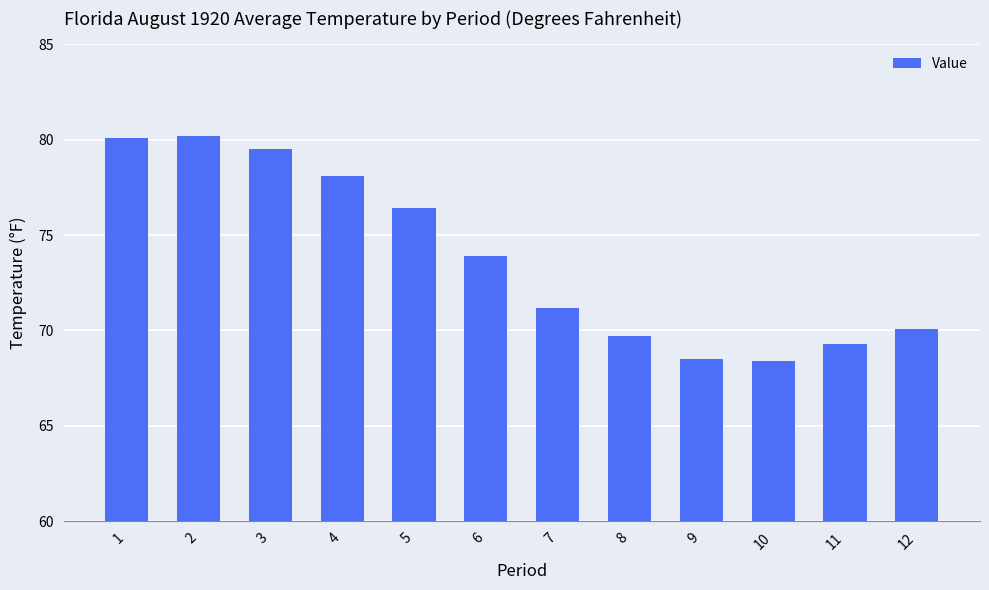

True or false: the data shows 69.3 at 11.

True